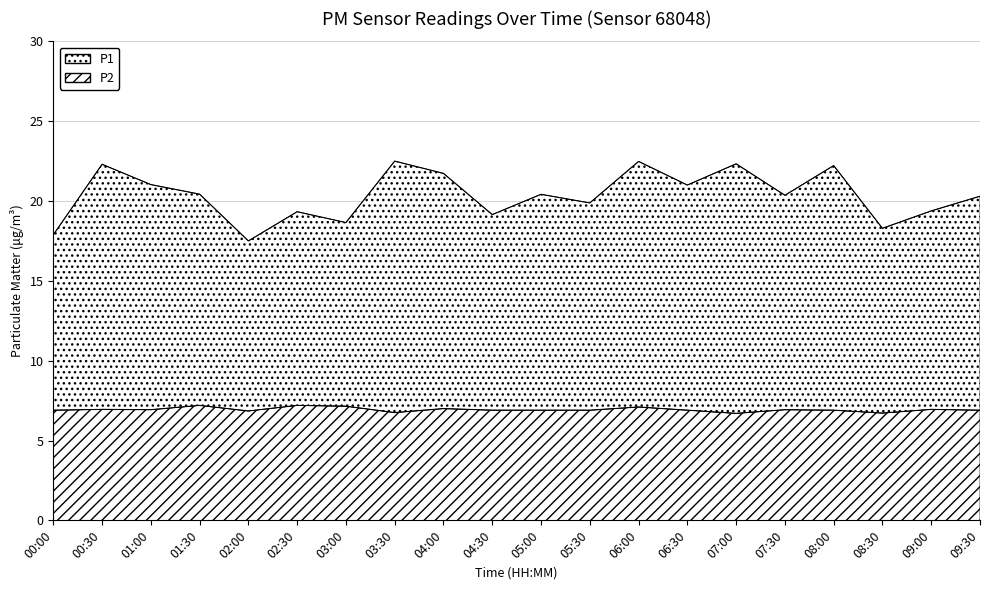

Is it true that P1 equals 29.0 at 00:00?

False